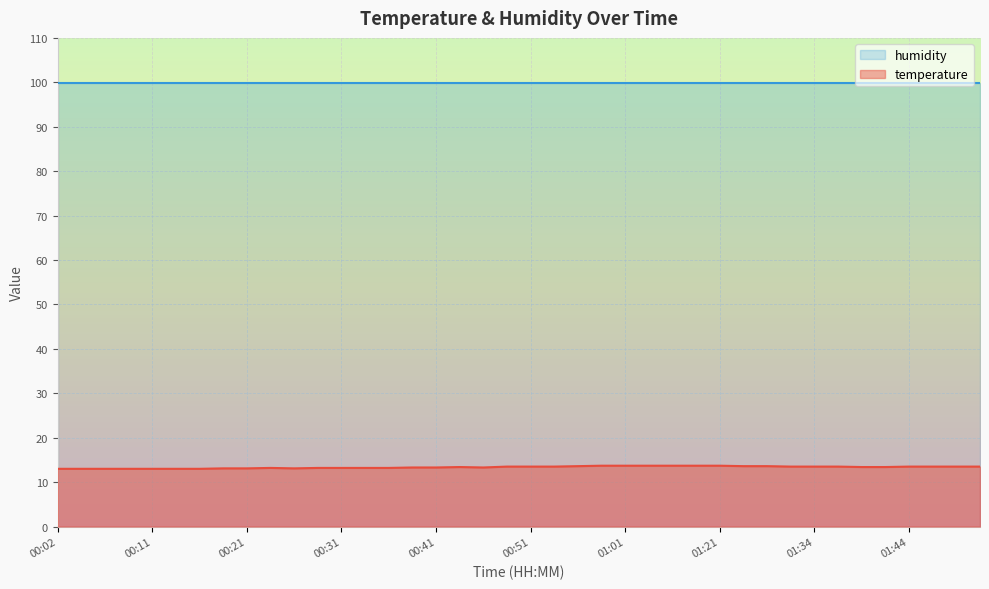

What is the average value?

13.4